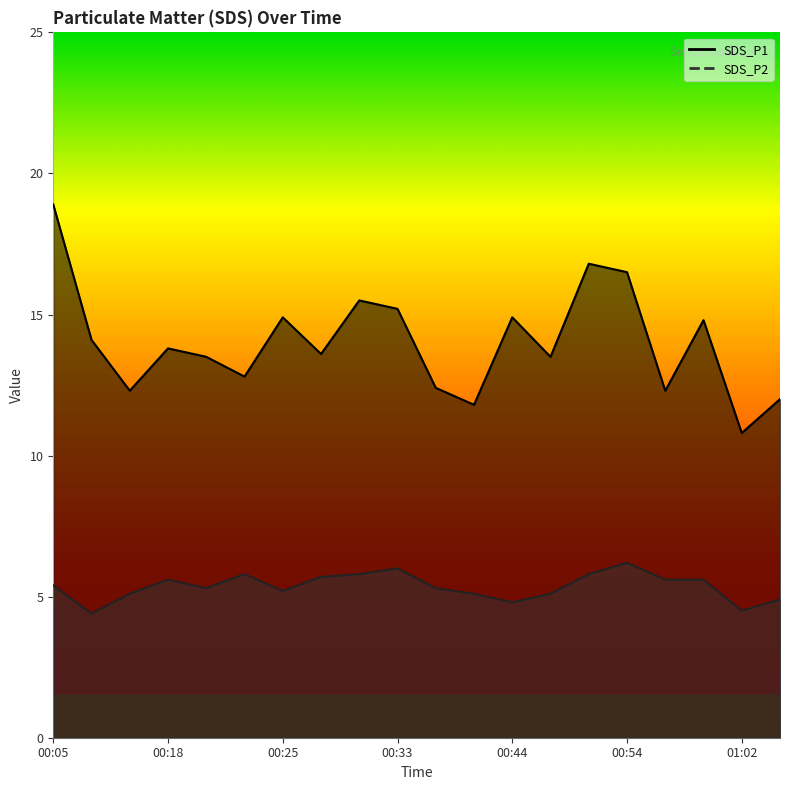

At which label is SDS_P2 closest to 5?

00:15